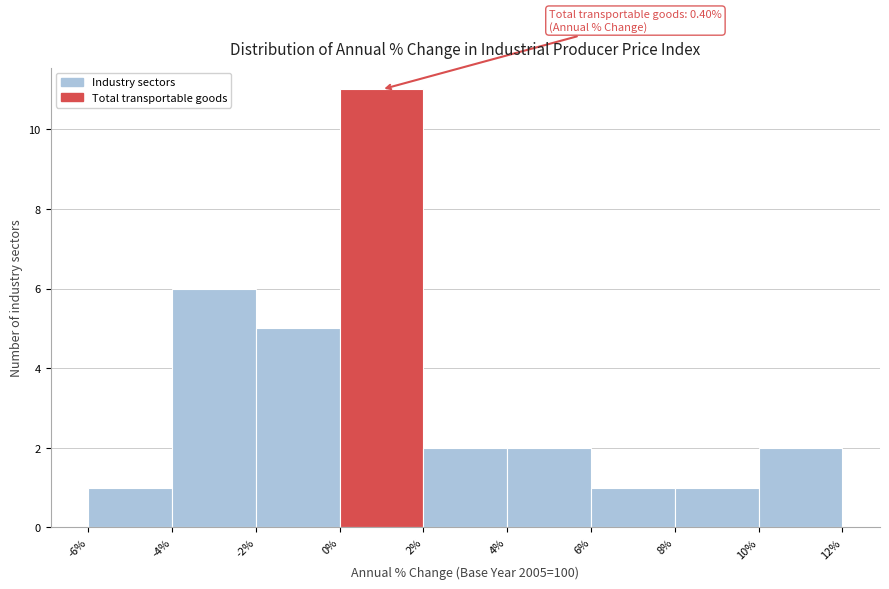

Over which range of the x-axis is the bar tallest?

0% to 2%